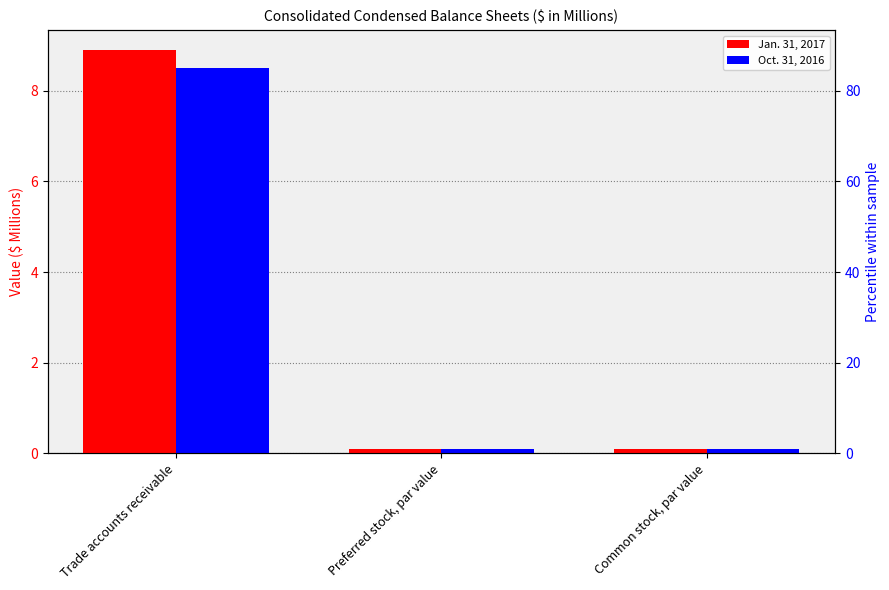

What is the label of the 3rd bar from the left?

Common stock, par value